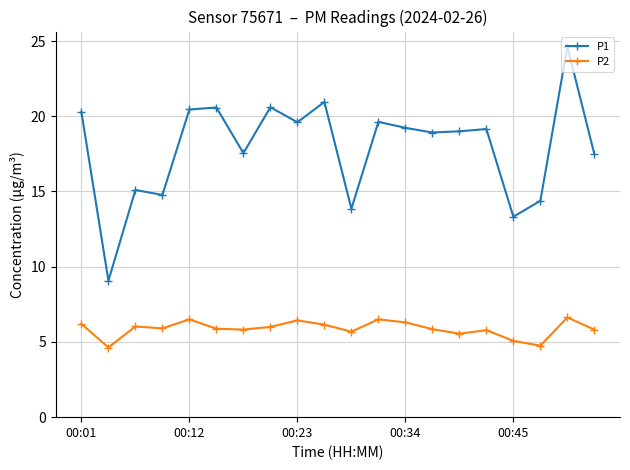

Does the chart have visible grid lines?

Yes